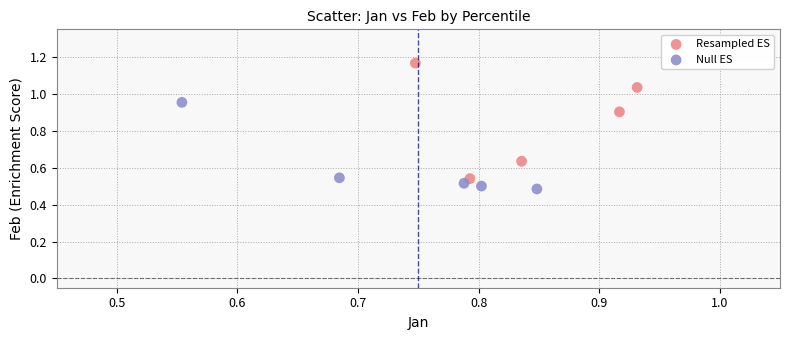

Which series contains the highest Y value?

Resampled ES